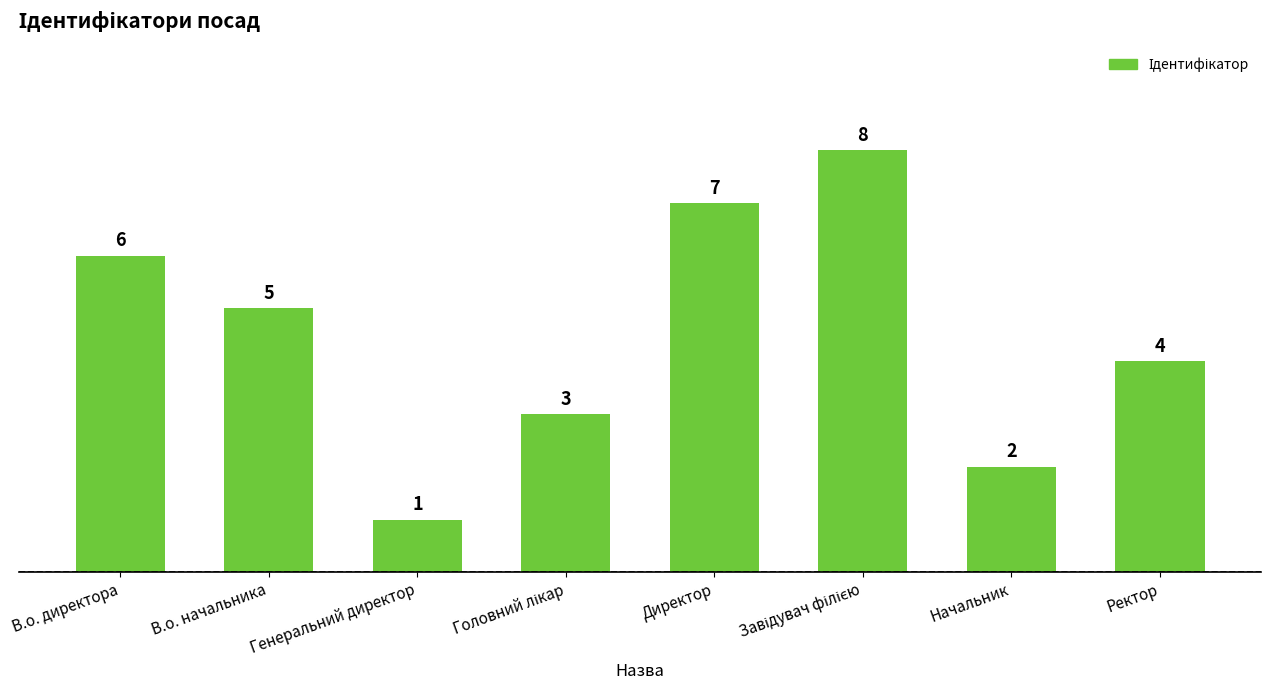

What is the minimum value shown in the chart?

1